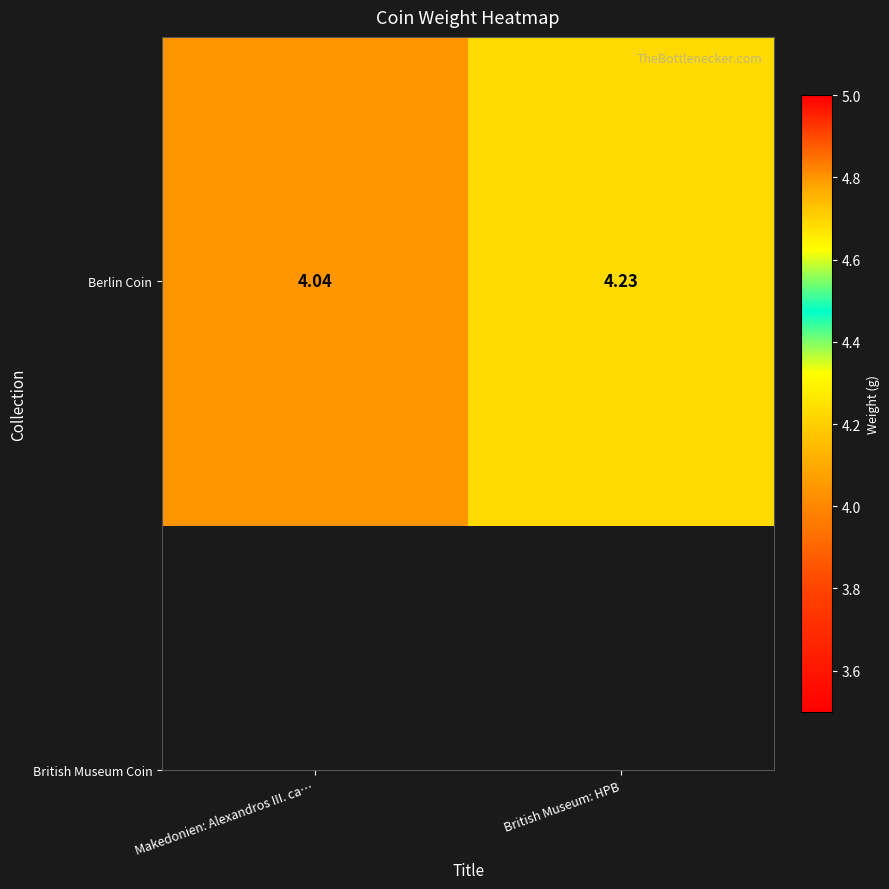

Is it true that the value at Makedonien: Alexandros III. ca… is 2.5?

False